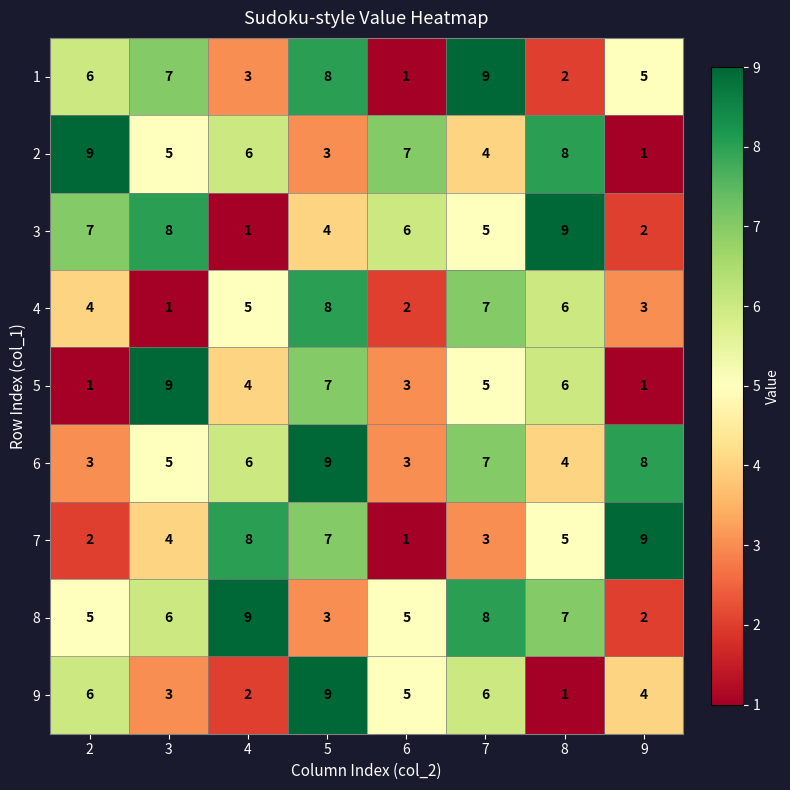

The value of 7 at 7 is 3. True or false?

True